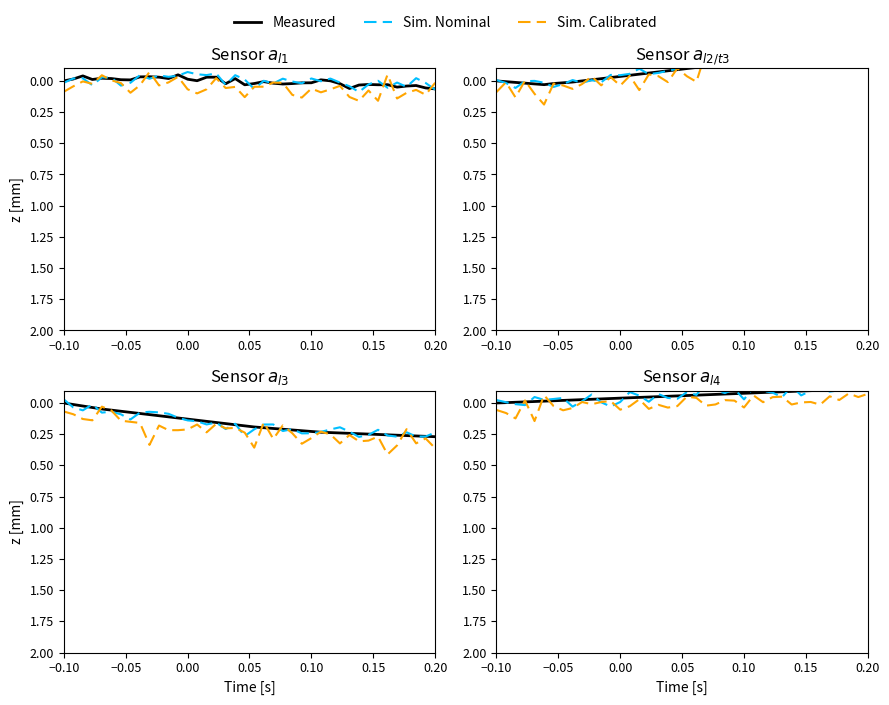

Which series has the largest range (max minus min)?

Sim. Calibrated